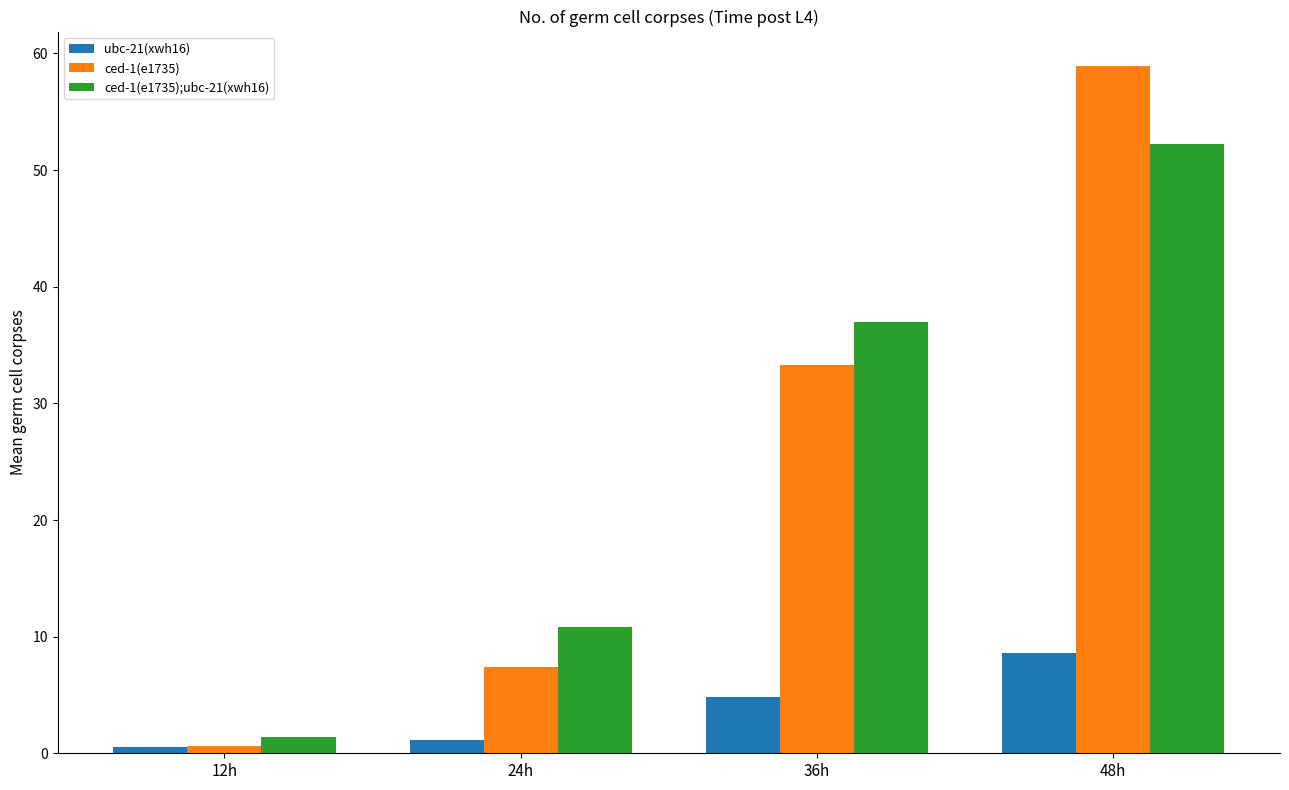

Is the value of ced-1(e1735);ubc-21(xwh16) at 36h greater than the value of ced-1(e1735) at 36h?

Yes